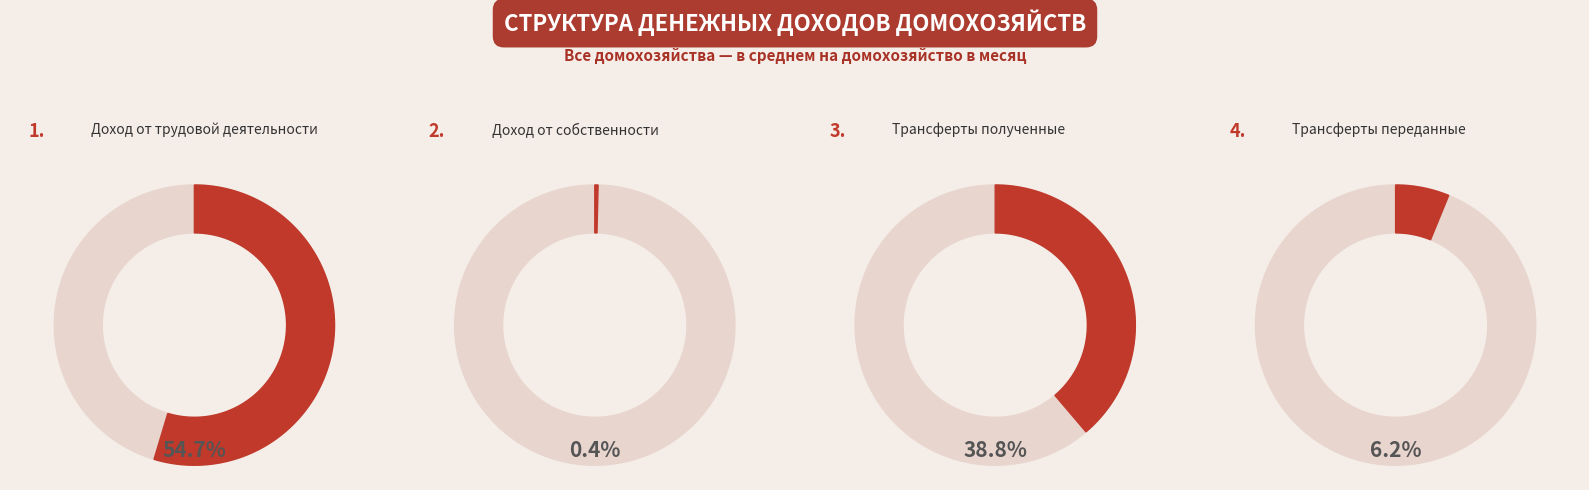

Which slice is the smallest?

Доход от собственности